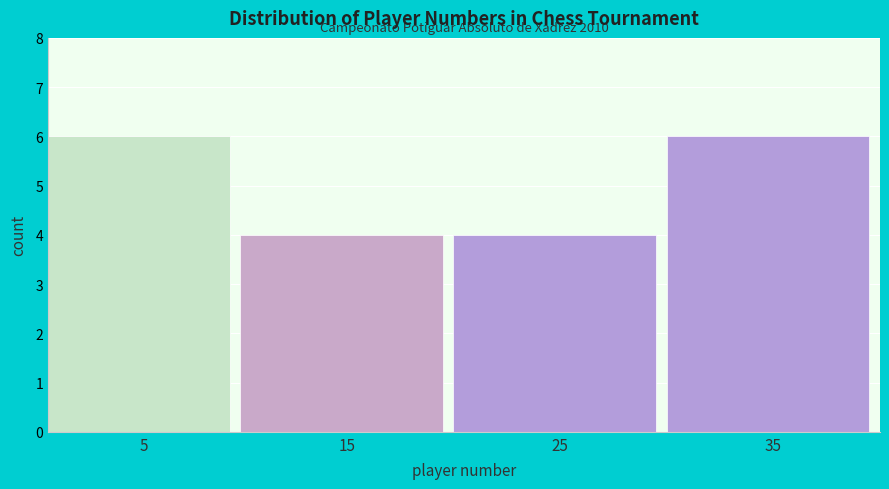

Reading right to left, transcribe all the data shown in this chart.

35=6	25=4	15=4	5=6